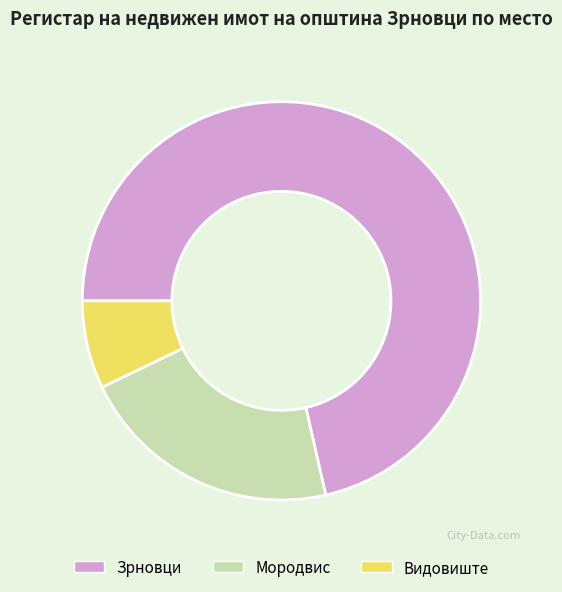

Approximately how many times larger is the value at Мородвис compared to Зрновци?

0.3